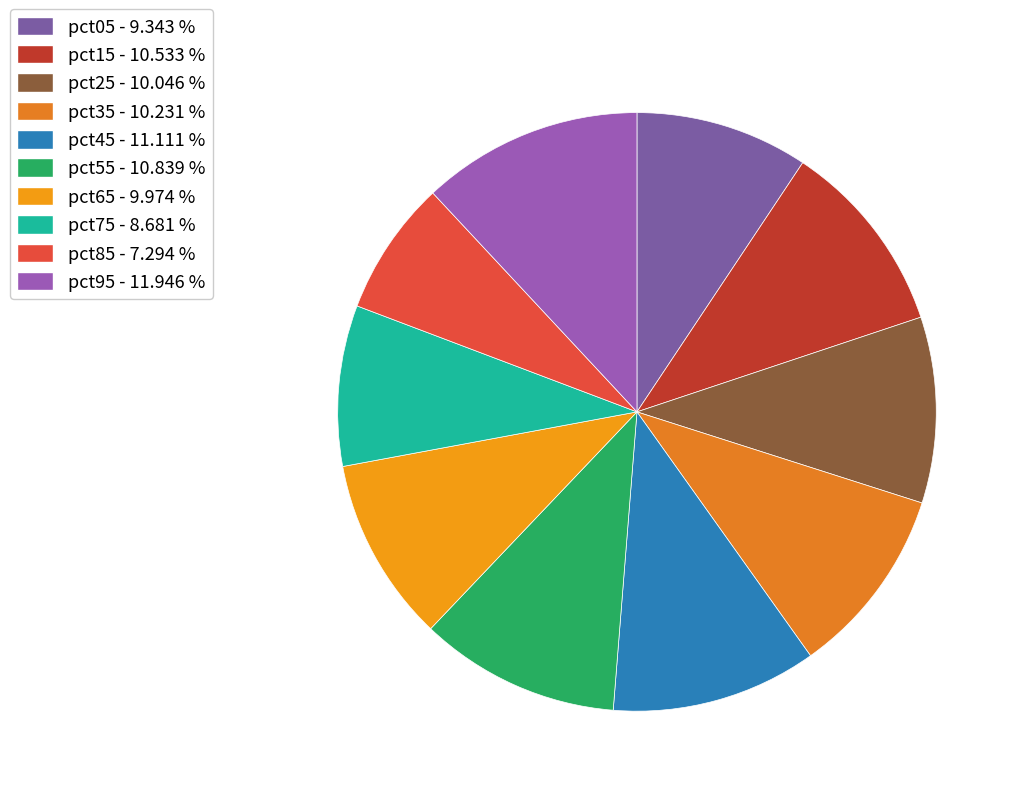

Count the number of slices in the pie.

10